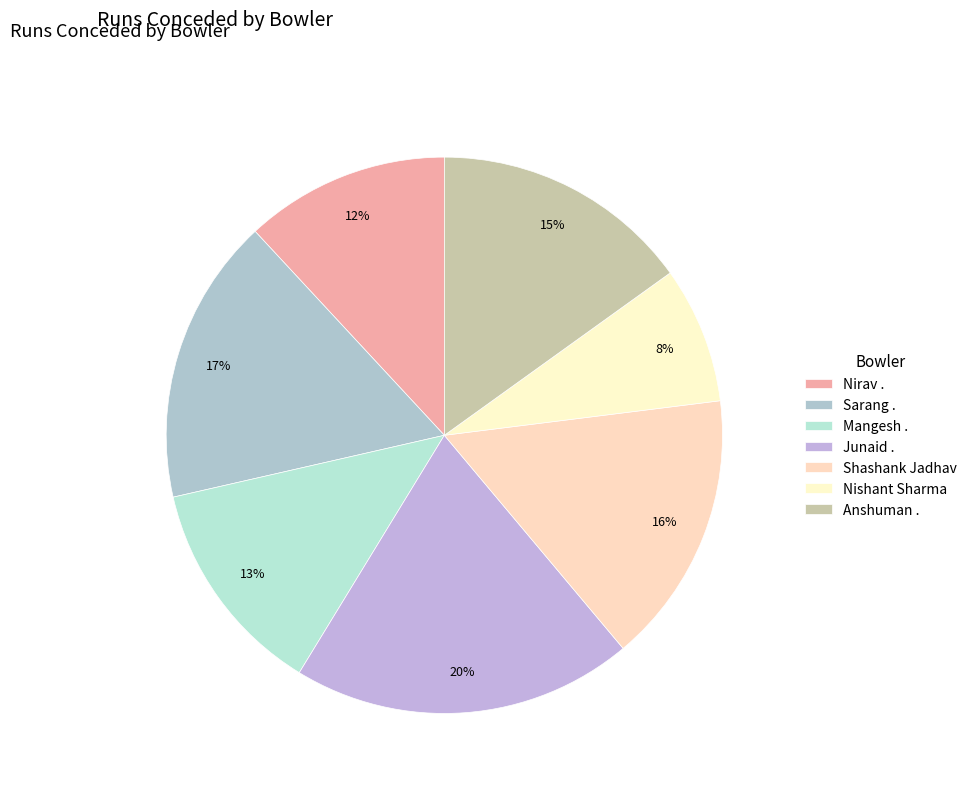

To the nearest percent, what percentage of the pie is Mangesh .?

13%